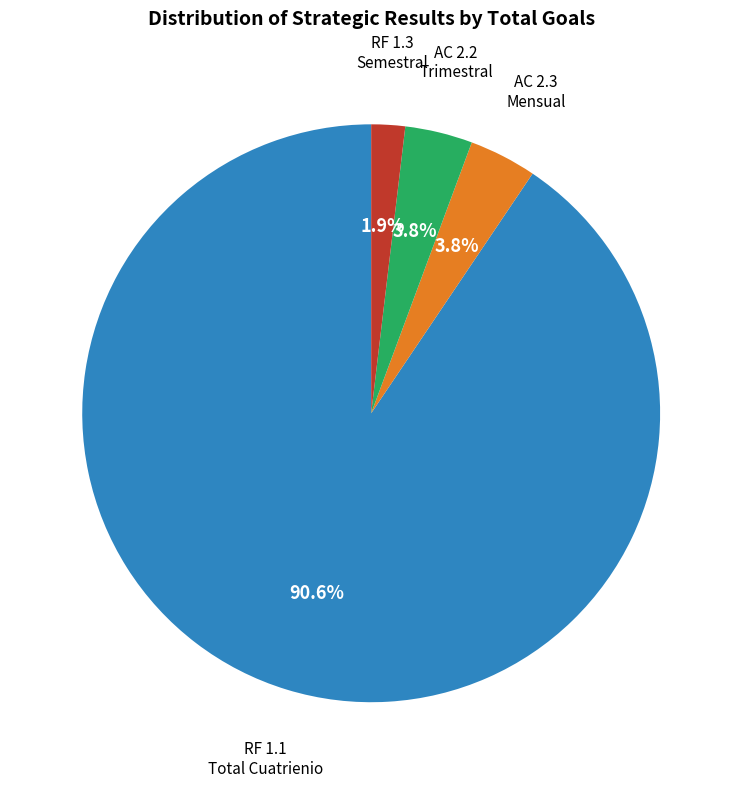

How many segments does this pie chart have?

4